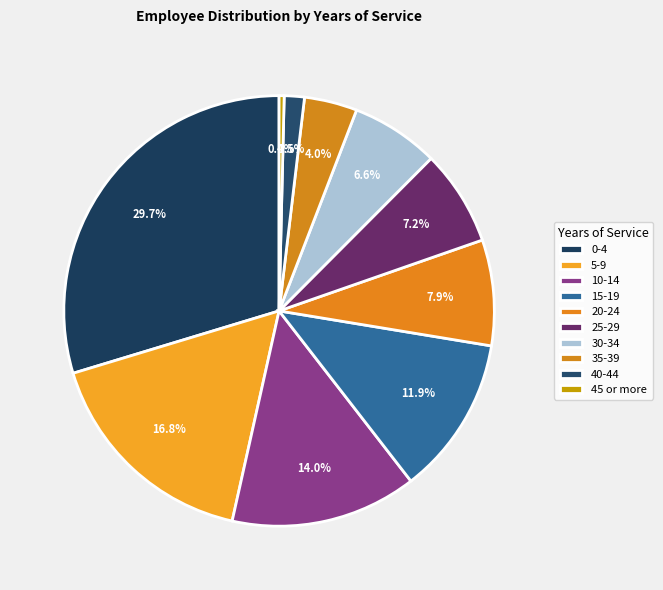

The 45 or more slice represents 0% of the pie. True or false?

True